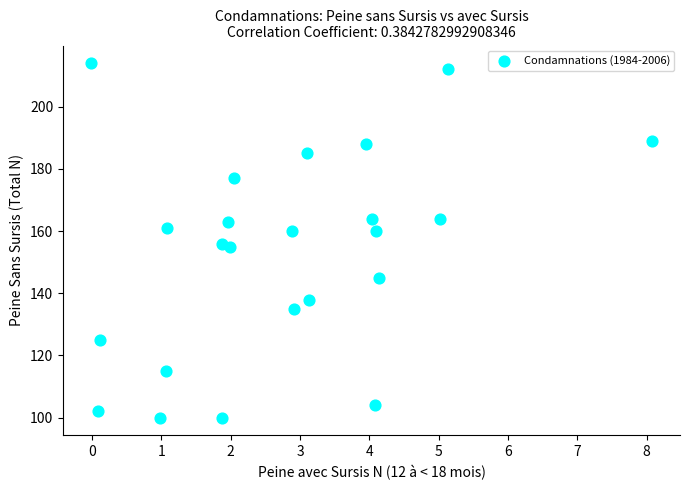

What is the range of Y values (max minus min)?

114